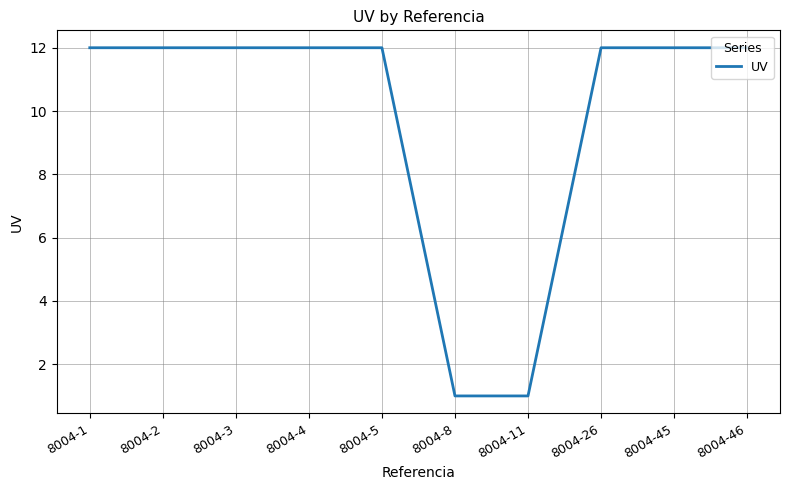

Reading left to right, list all the values displayed in this chart.

12	12	12	12	12	1	1	12	12	12